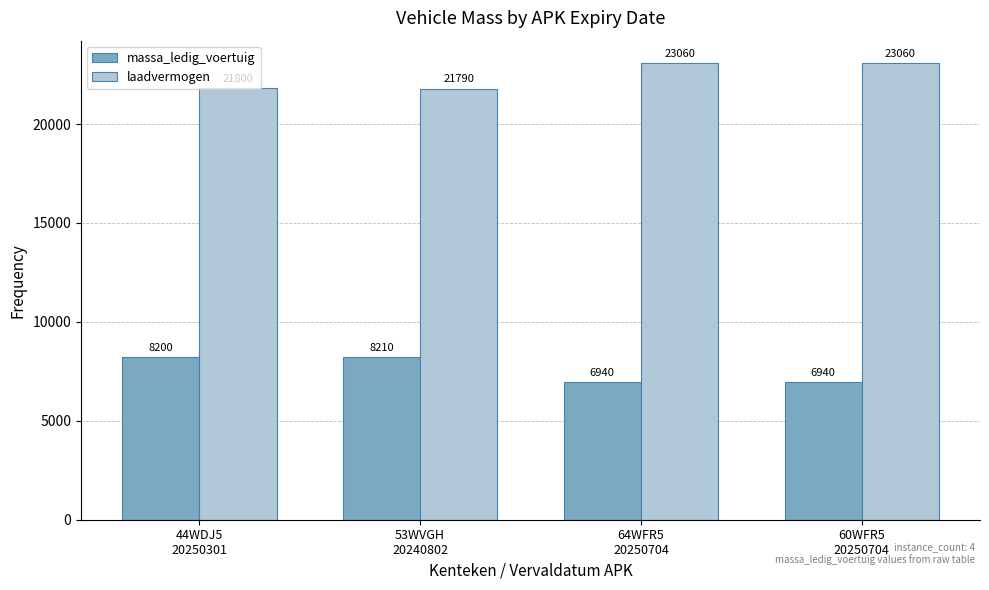

How many values in the massa_ledig_voertuig series are below 8200?

2